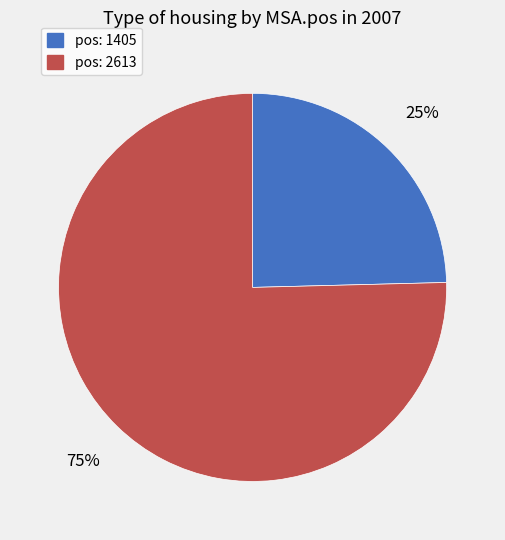

What is the ratio of the value at pos: 1405 to the value at pos: 2613?

0.3